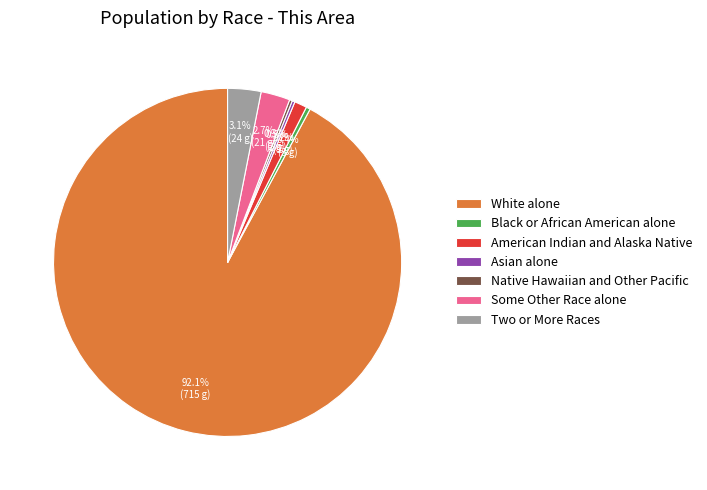

To the nearest percent, what is the combined percentage of Some Other Race alone and Black or African American alone?

3%